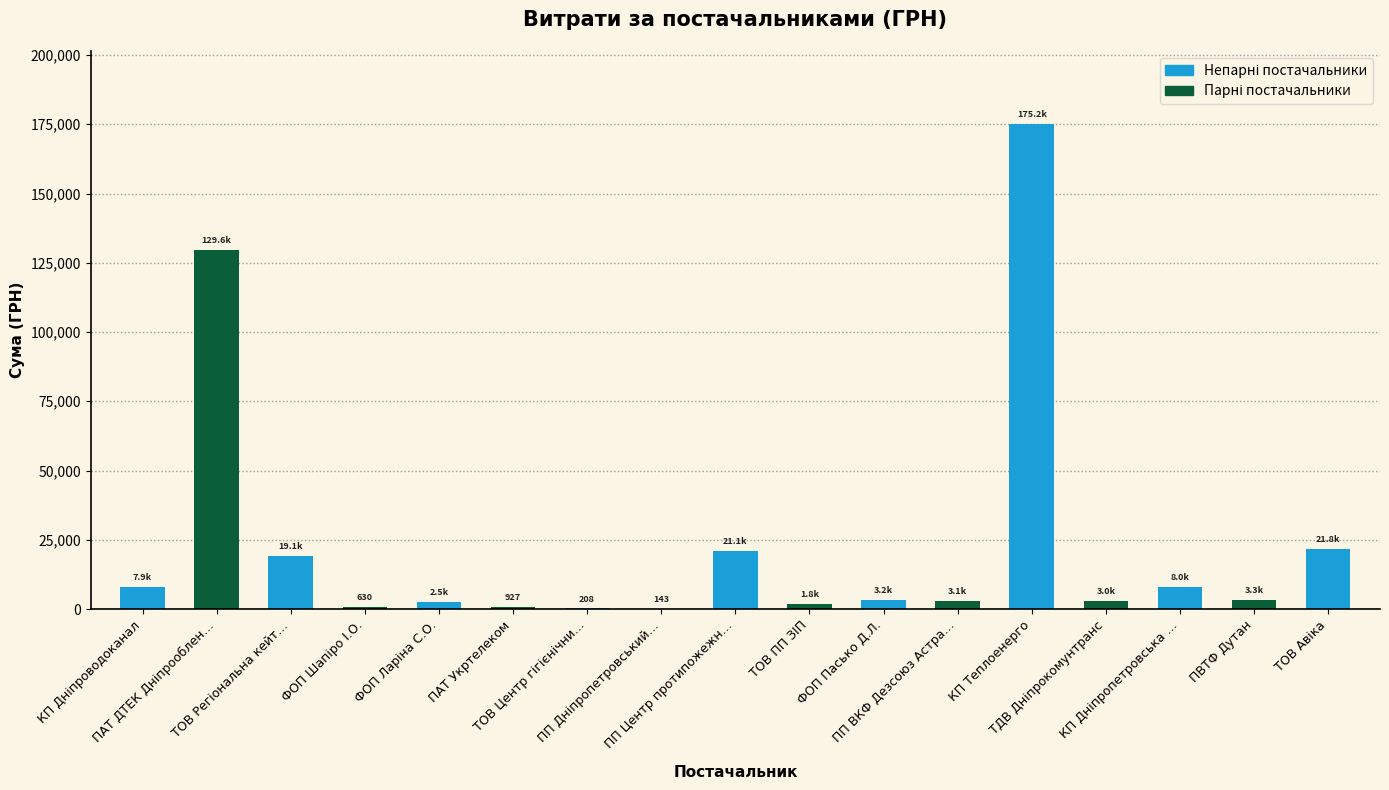

List the labels in order of value, largest first.

КП "Теплоенерго", ПАТ "ДТЕК Дніпрообленерго", ТОВ "Авіка", ПП "Центр протипожежних послуг ДІЯ", ТОВ "Регіональна кейтерингова компанія", КП "Дніпропетровська муніципальна енергосервісна компанія", КП "Дніпроводоканал", ПВТФ "Дутан", ФОП "Пасько Д.Л.", ПП ВКФ "Дезсоюз Астрал Н", ТДВ "Дніпрокомунтранс", ФОП "Ларіна С.О.", ТОВ "ПП "ЗІП", ПАТ "Укртелеком", ФОП "Шапіро І.О.", ТОВ "Центр гігієнічних досліджень", ПП "Дніпропетровський аналітичний центр"